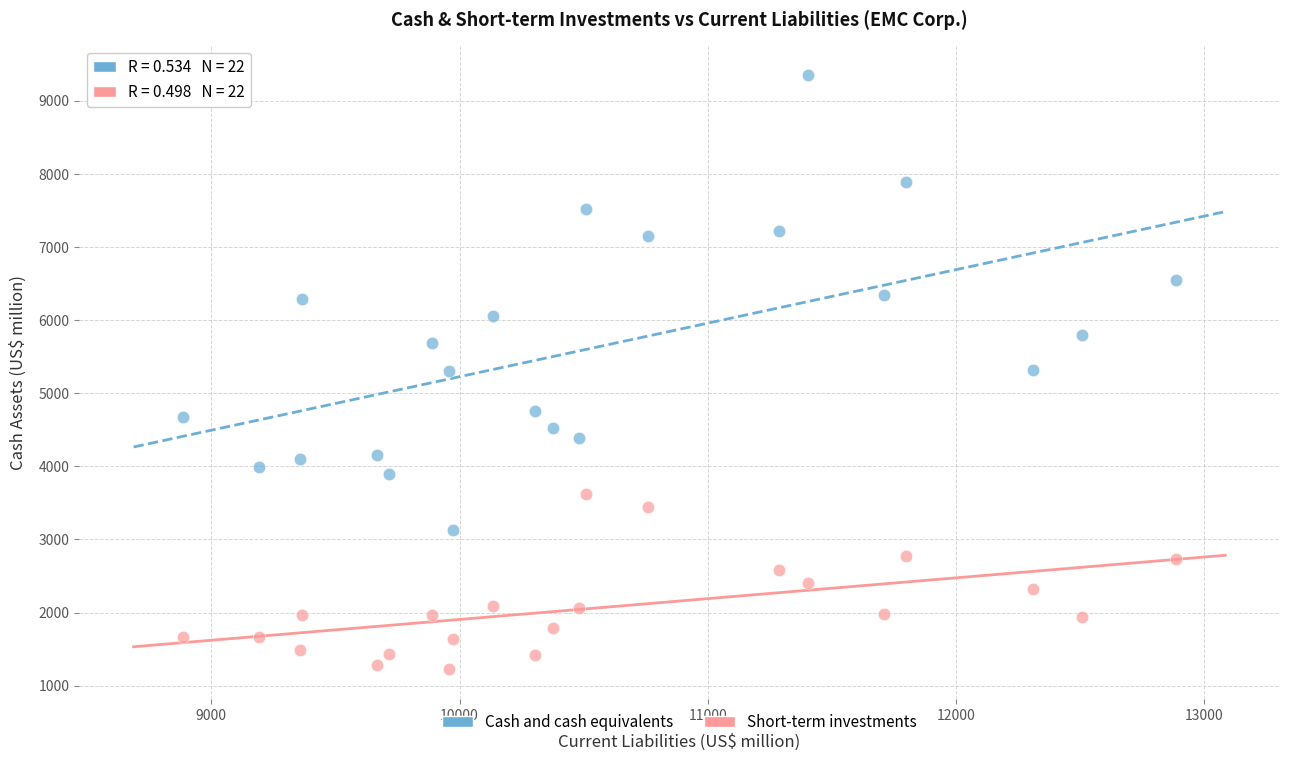

Which series has the widest spread of Y values?

Cash and cash equivalents